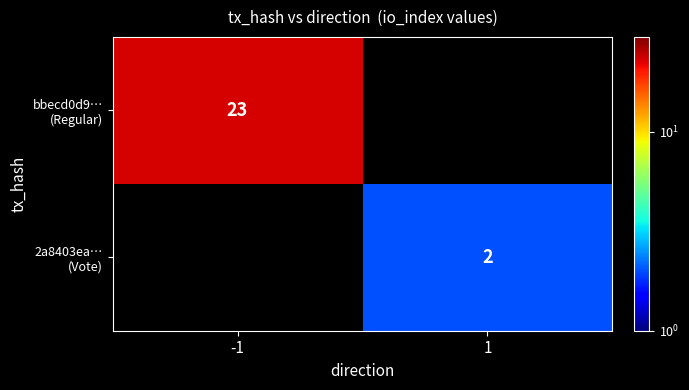

How many values in bbecd0d9… (Regular) are above zero?

1